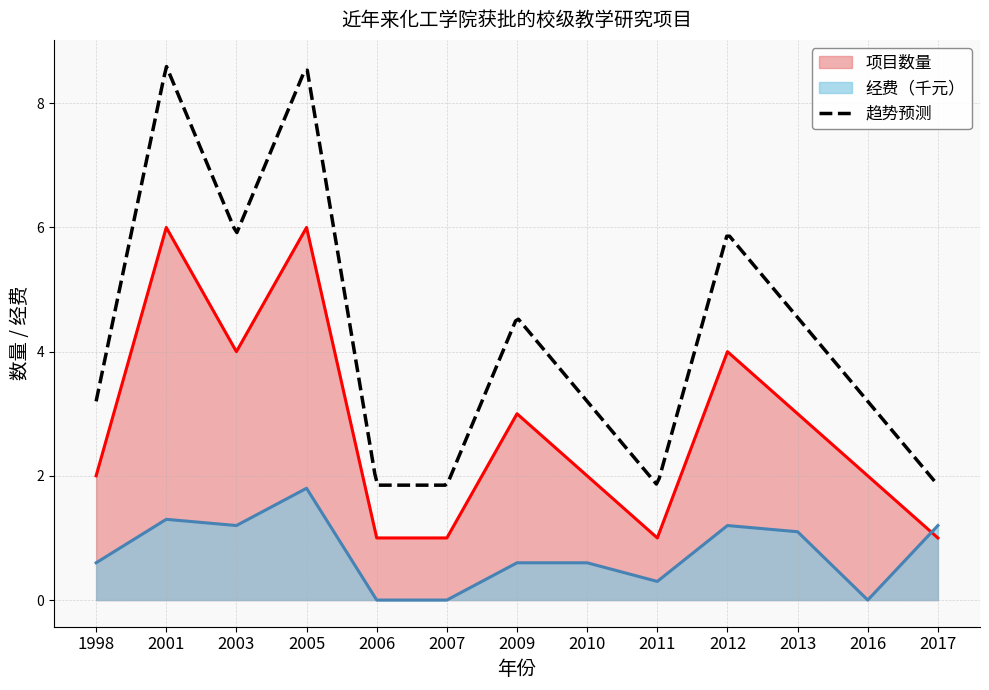

At which category does 经费（千元） reach its first local peak?

2001